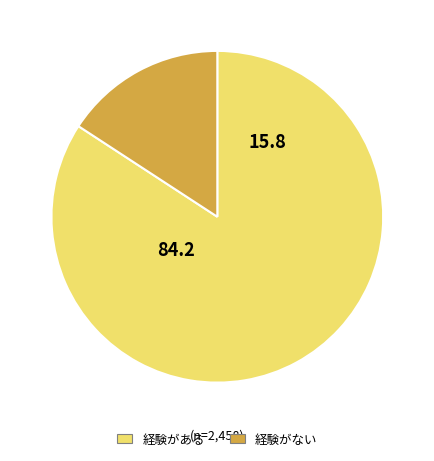

Rank the categories by value from lowest to highest.

経験がない, 経験がある